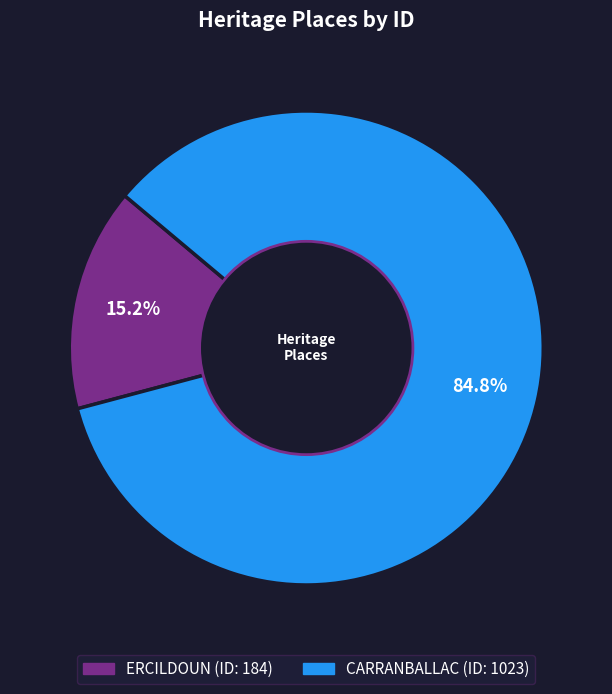

How much of the chart is everything except ERCILDOUN?

84.8%